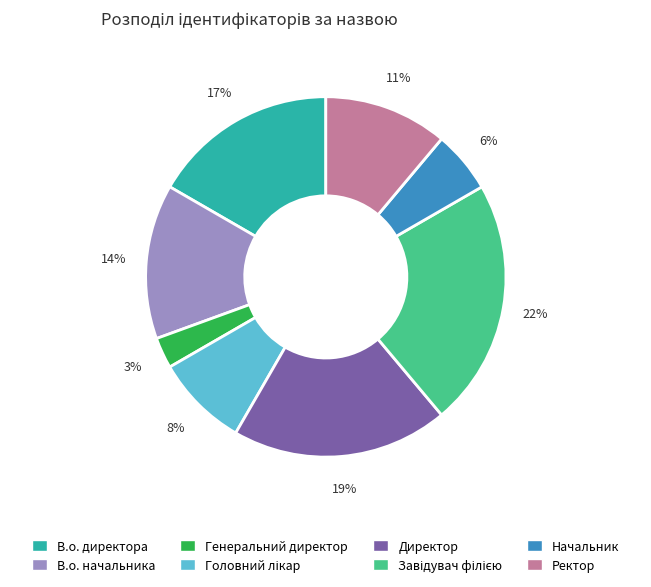

Is there any slice that represents more than half of the pie?

No